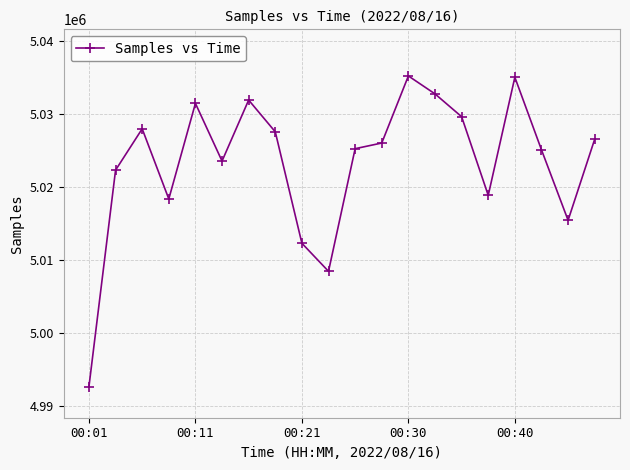

True or false: the data has more than 1 interior local peaks.

True